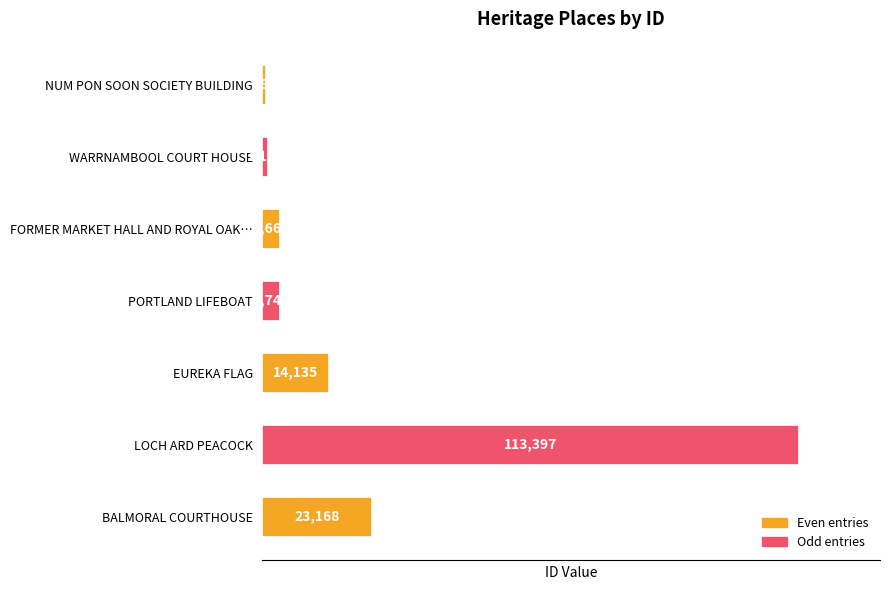

Reading top to bottom, transcribe all the data shown in this chart.

780	1193	3664	3741	14135	113397	23168